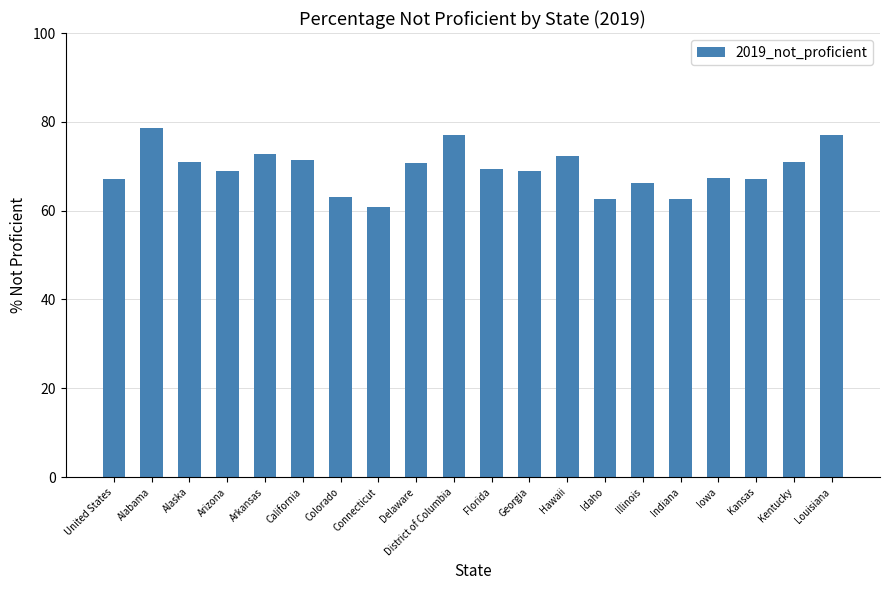

What is the change in value from Hawaii to Indiana?

-9.7